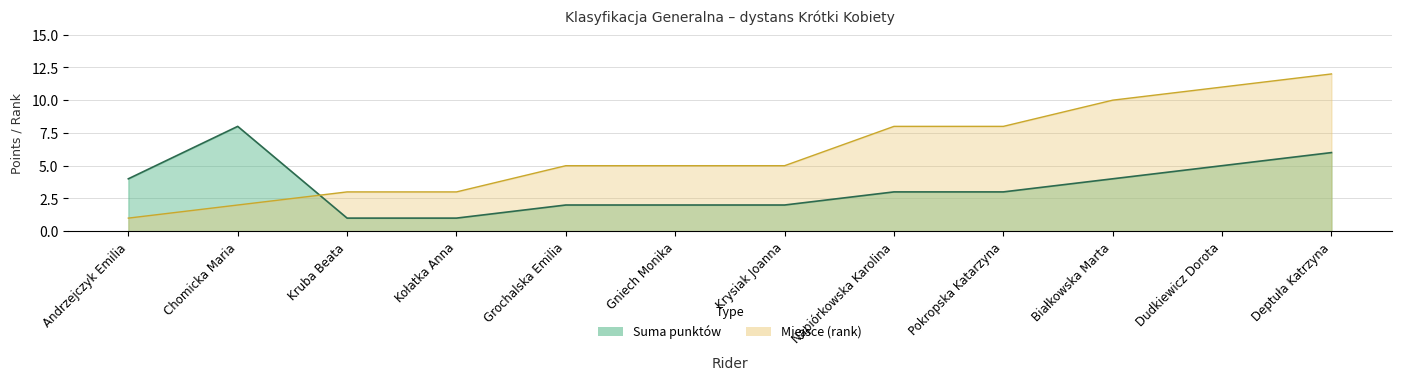

How many data points in Suma punktów are above 3?

5